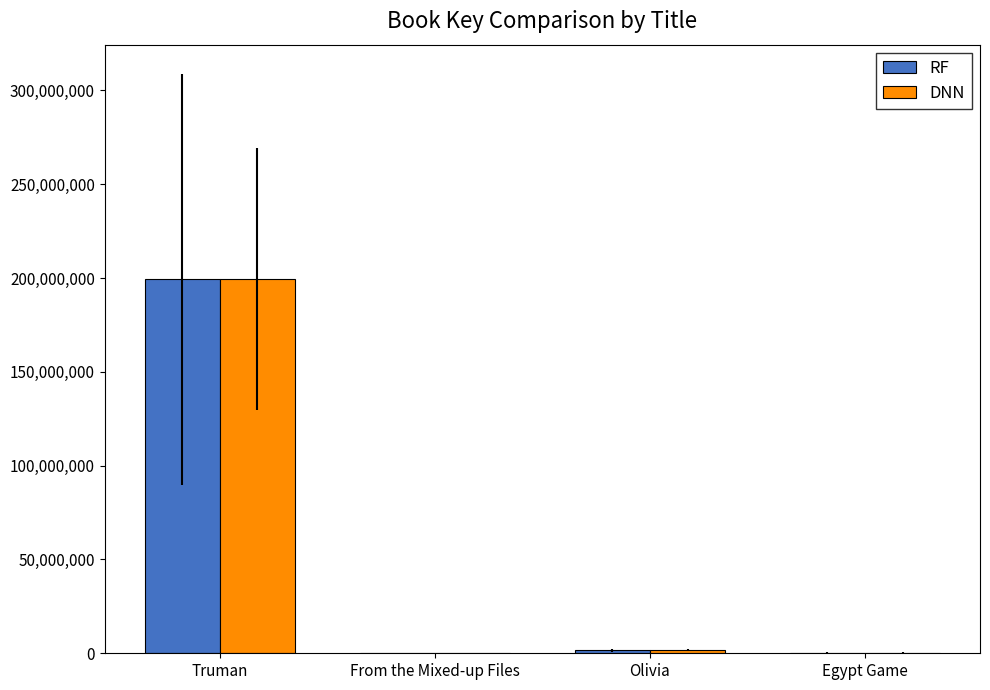

What is the maximum value for RF?

199315028